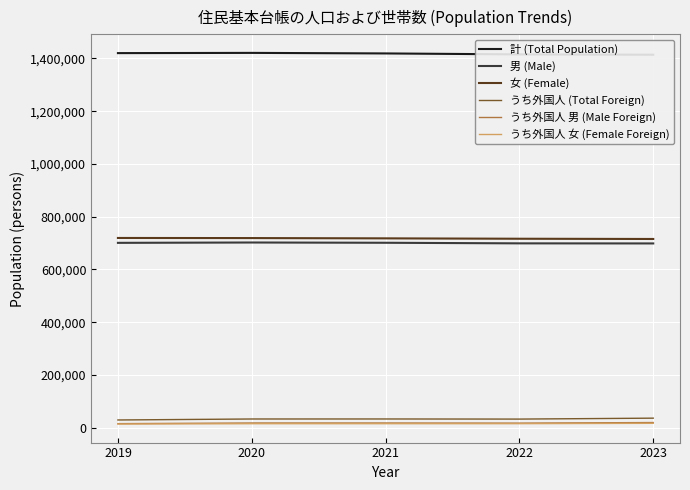

Count the 女 (Female) values in the range 716365 to 718870.

3